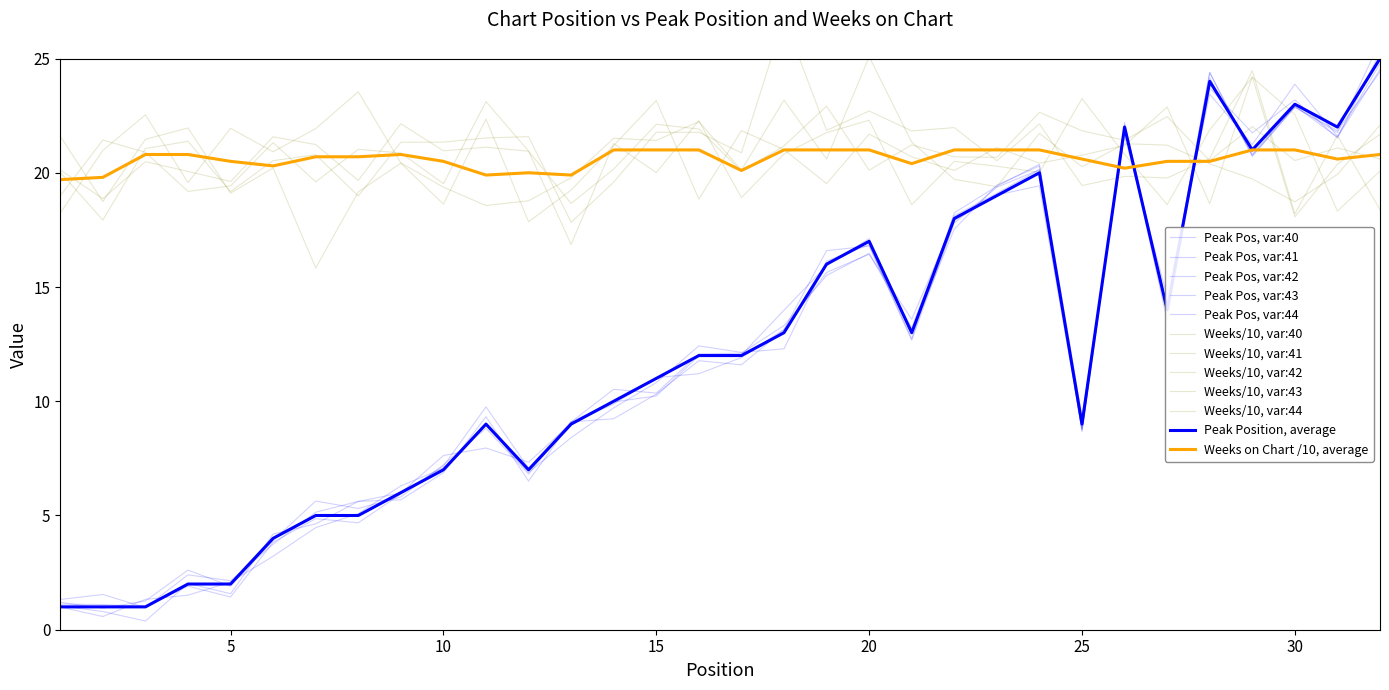

Which series changed the most between 16 and 28?

Peak Position